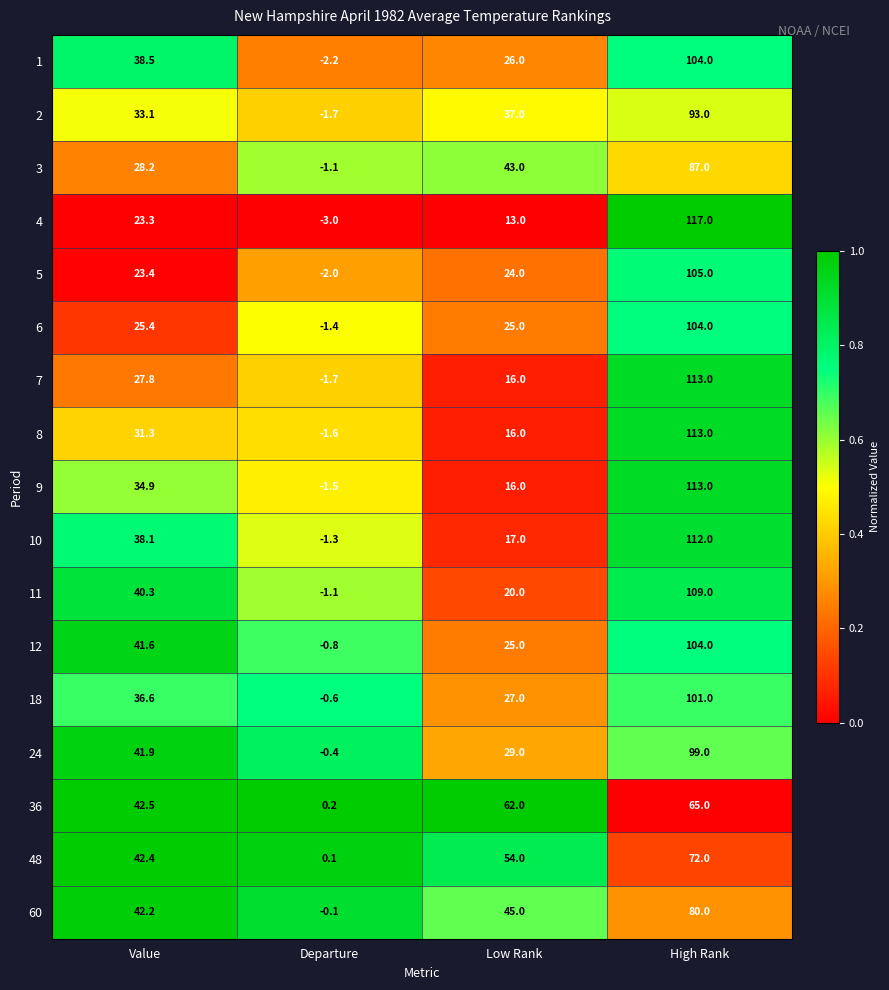

The value of 1 at High Rank is 104.0. True or false?

True